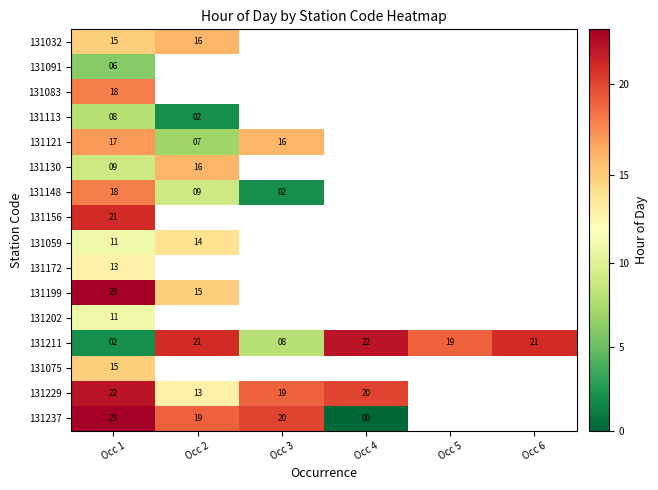

At which label is 131229 closest to 17?

Occ 3